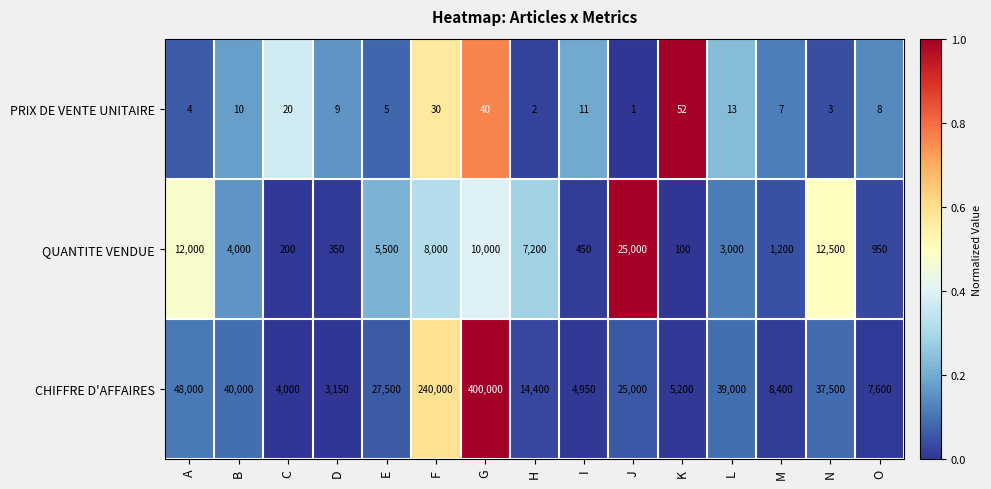

Count the number of data series in this chart.

3